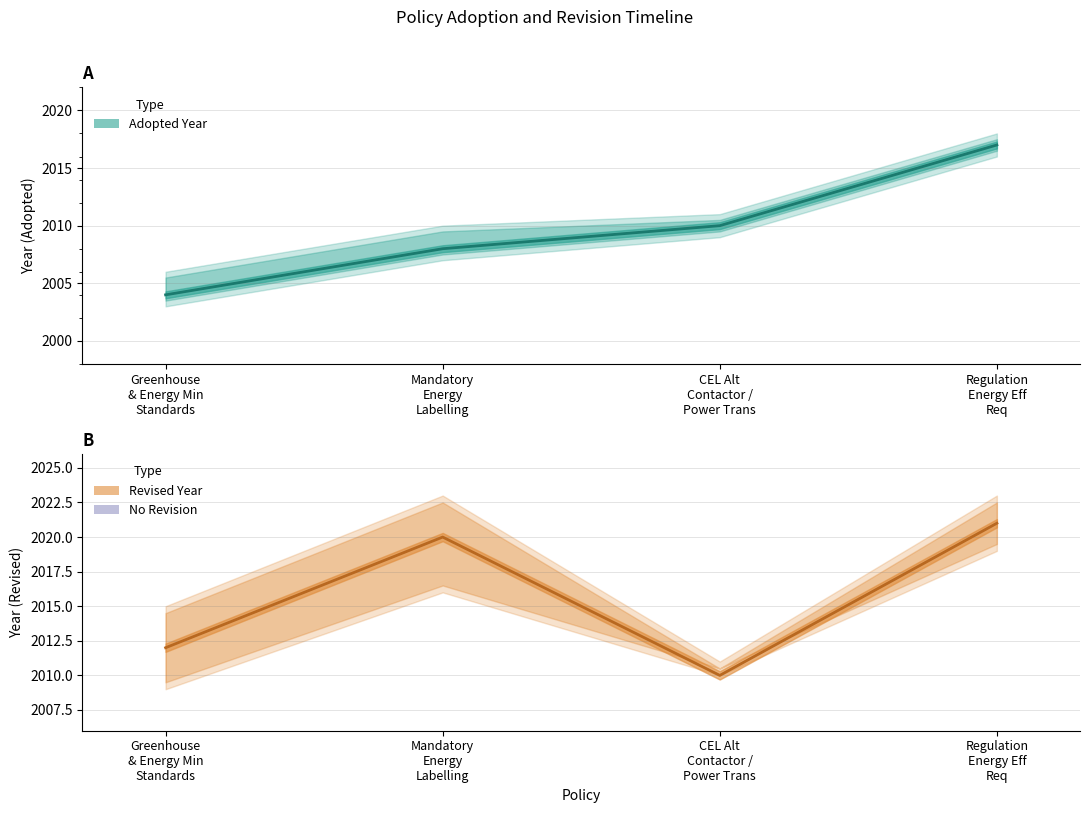

True or false: Revised Year and Adopted Year cross at least once.

False